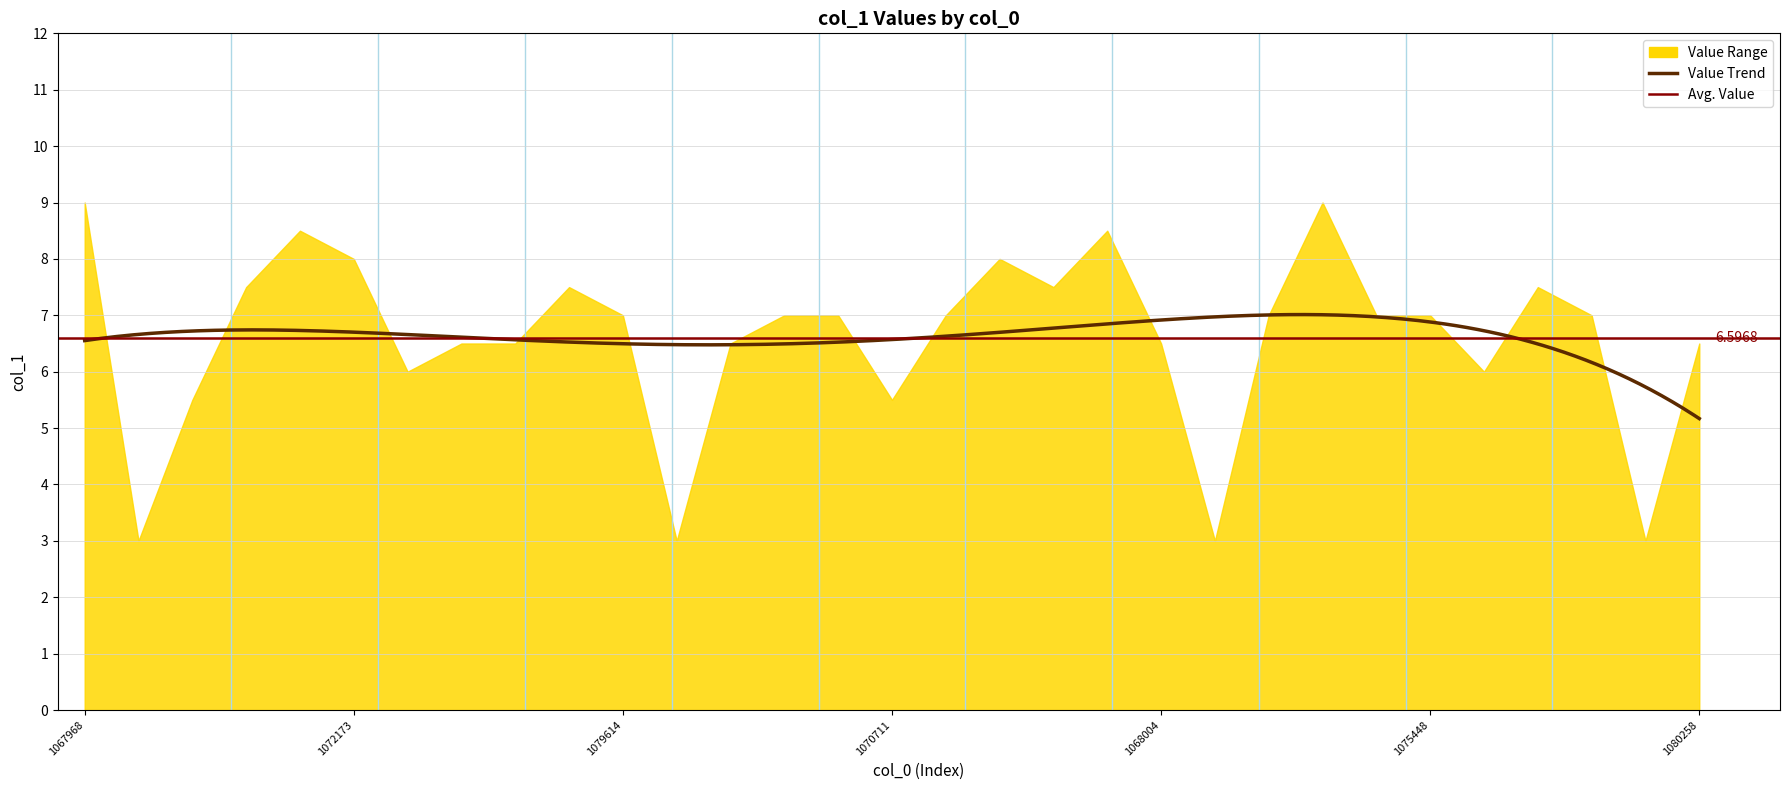

Reading left to right, what are all the values shown in this chart?

1067968=9.0	1068046=3.0	1068047=5.5	1072266=7.5	1068067=8.5	1072173=8.0	1080216=6.0	1080237=6.5	1075443=6.5	1072172=7.5	1079614=7.0	1072255=3.0	1080267=6.5	1072277=7.0	1068031=7.0	1070711=5.5	1080250=7.0	1034155=8.0	1059929=7.5	1034729=8.5	1068004=6.5	1072242=3.0	1072324=7.0	1072258=9.0	1072200=7.0	1075448=7.0	1075452=6.0	1072189=7.5	1068114=7.0	1068115=3.0	1080258=6.5